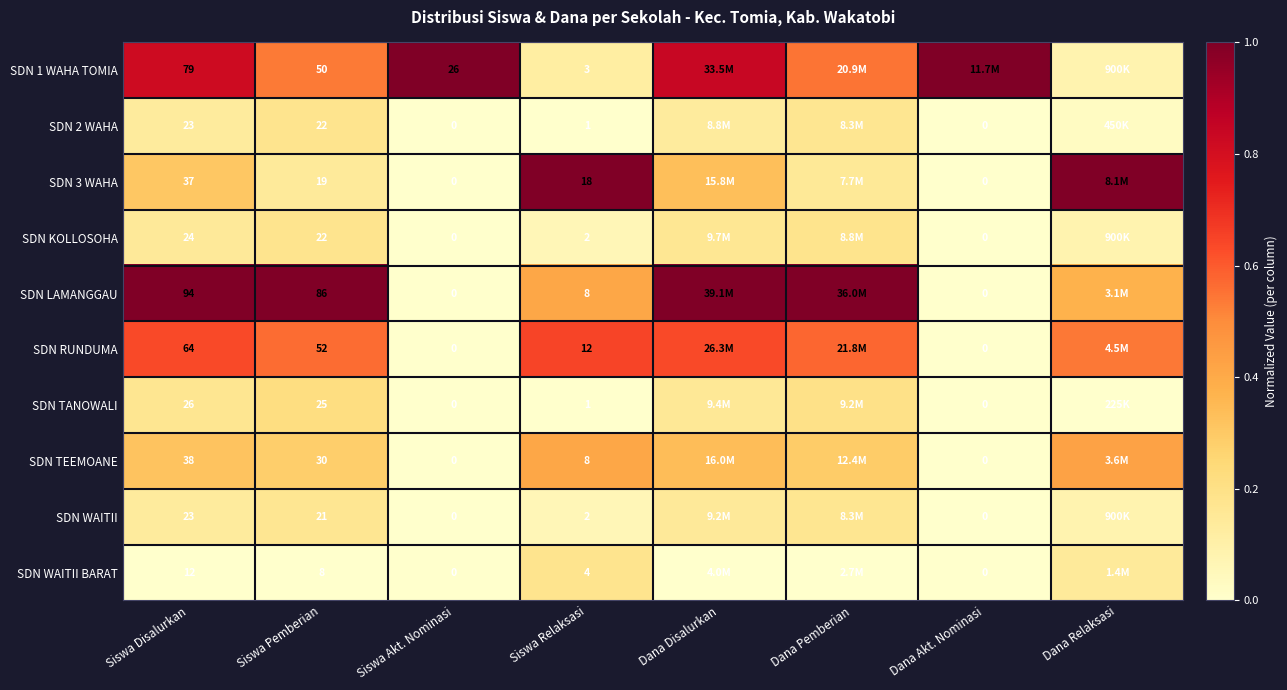

Is the value of SDN 2 WAHA at Siswa Disalurkan greater than the value of SDN WAITII BARAT at Siswa Akt. Nominasi?

Yes